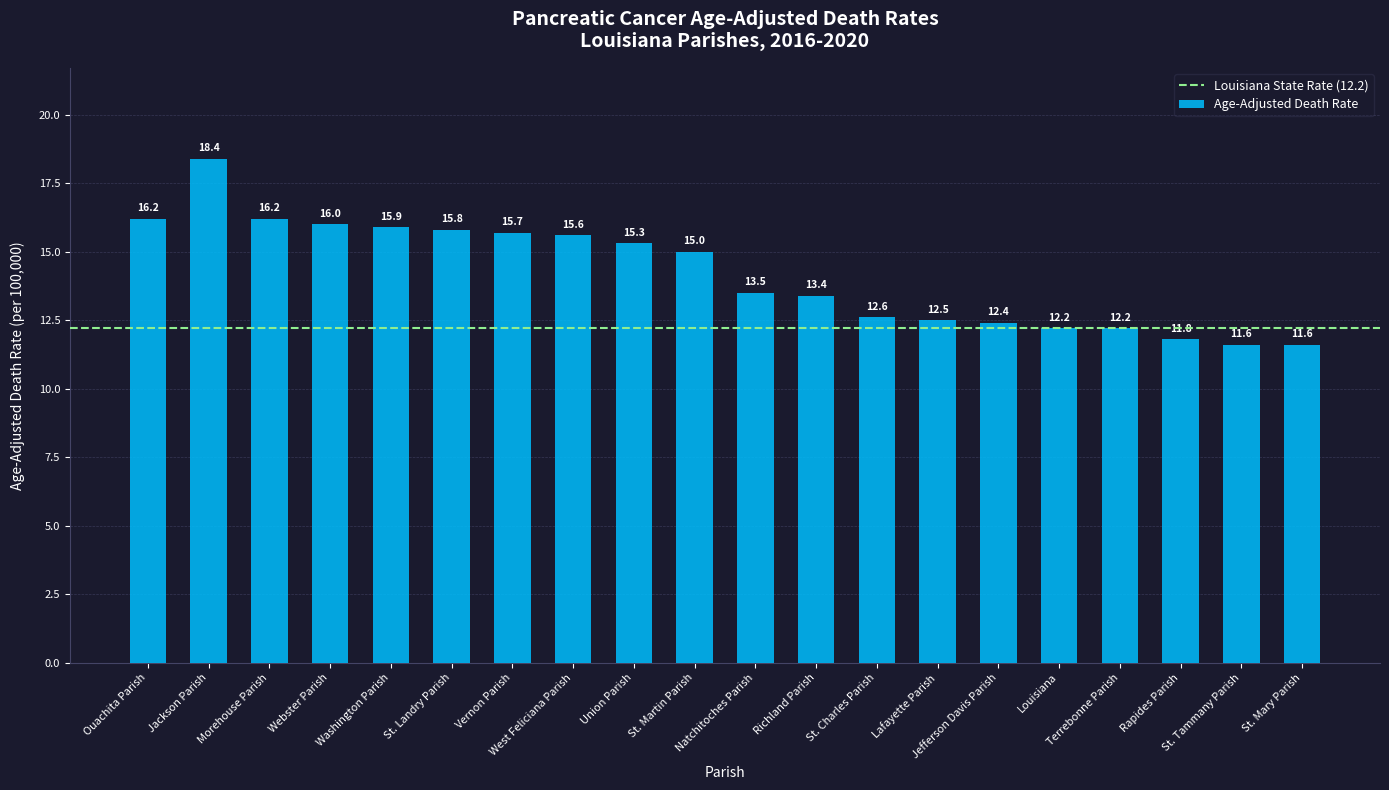

Reading left to right, extract all data points from this chart.

Ouachita Parish=16.2	Jackson Parish=18.4	Morehouse Parish=16.2	Webster Parish=16.0	Washington Parish=15.9	St. Landry Parish=15.8	Vernon Parish=15.7	West Feliciana Parish=15.6	Union Parish=15.3	St. Martin Parish=15.0	Natchitoches Parish=13.5	Richland Parish=13.4	St. Charles Parish=12.6	Lafayette Parish=12.5	Jefferson Davis Parish=12.4	Louisiana=12.2	Terrebonne Parish=12.2	Rapides Parish=11.8	St. Tammany Parish=11.6	St. Mary Parish=11.6